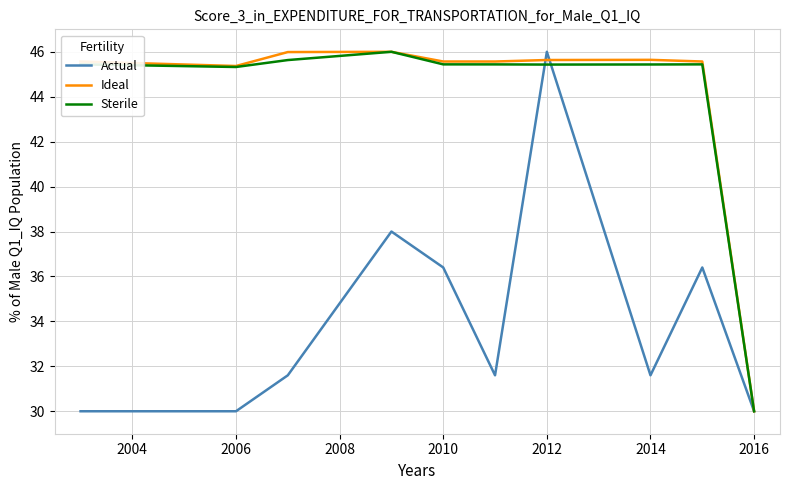

What is the maximum value shown in the chart?

46.0